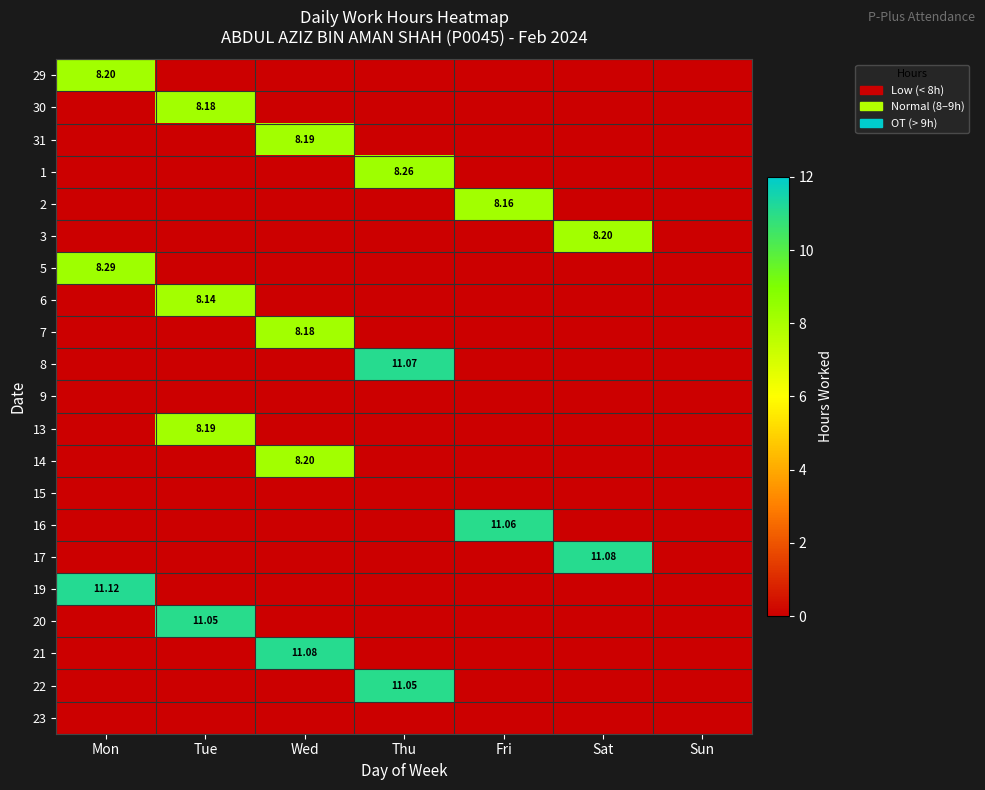

Which label corresponds to the largest value in the chart?

Mon